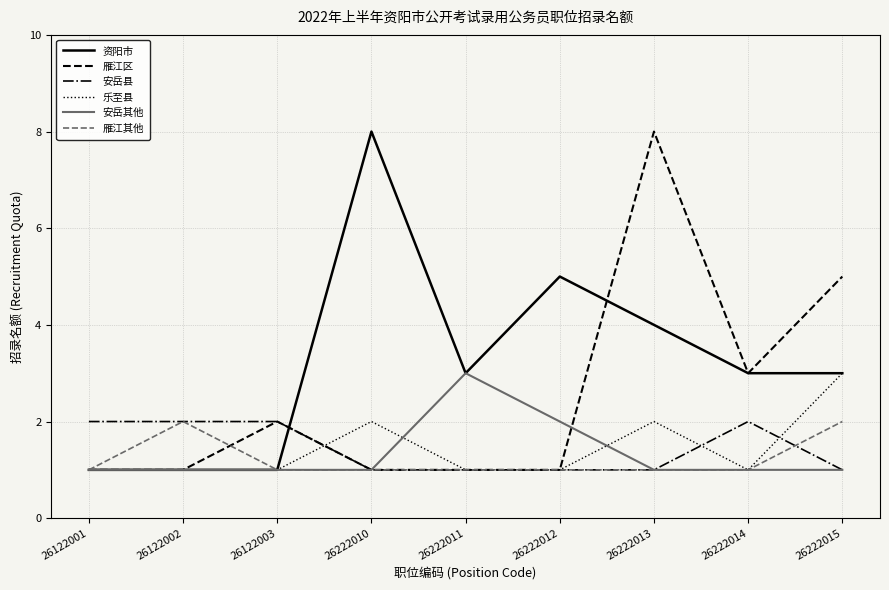

Reading right to left, extract all data points from this chart.

资阳市: 3	3	4	5	3	8	1	1	1
雁江区: 5	3	8	1	1	1	2	1	1
安岳县: 1	2	1	1	1	1	2	2	2
乐至县: 3	1	2	1	1	2	1	1	1
安岳其他: 1	1	1	2	3	1	1	1	1
雁江其他: 2	1	1	1	1	1	1	2	1